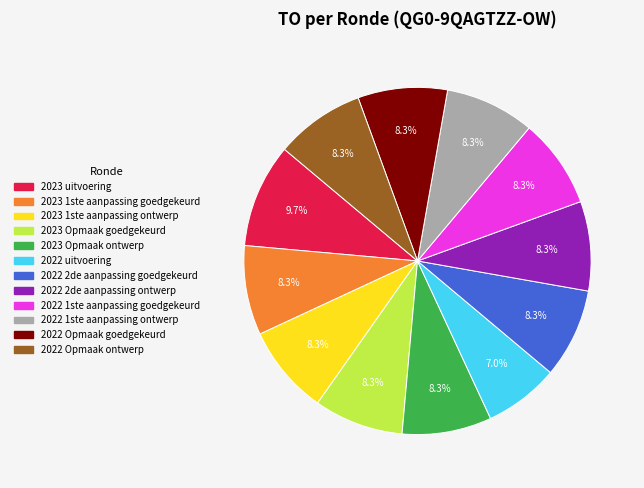

What percentage is NOT represented by 2022 Opmaak goedgekeurd?

91.7%